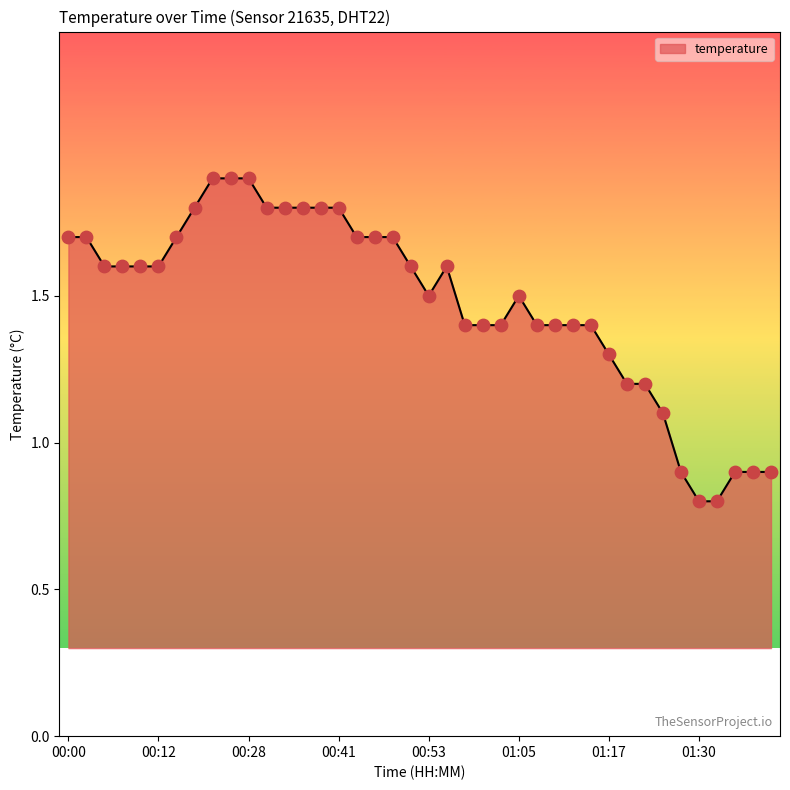

What is the maximum value shown in the chart?

1.9